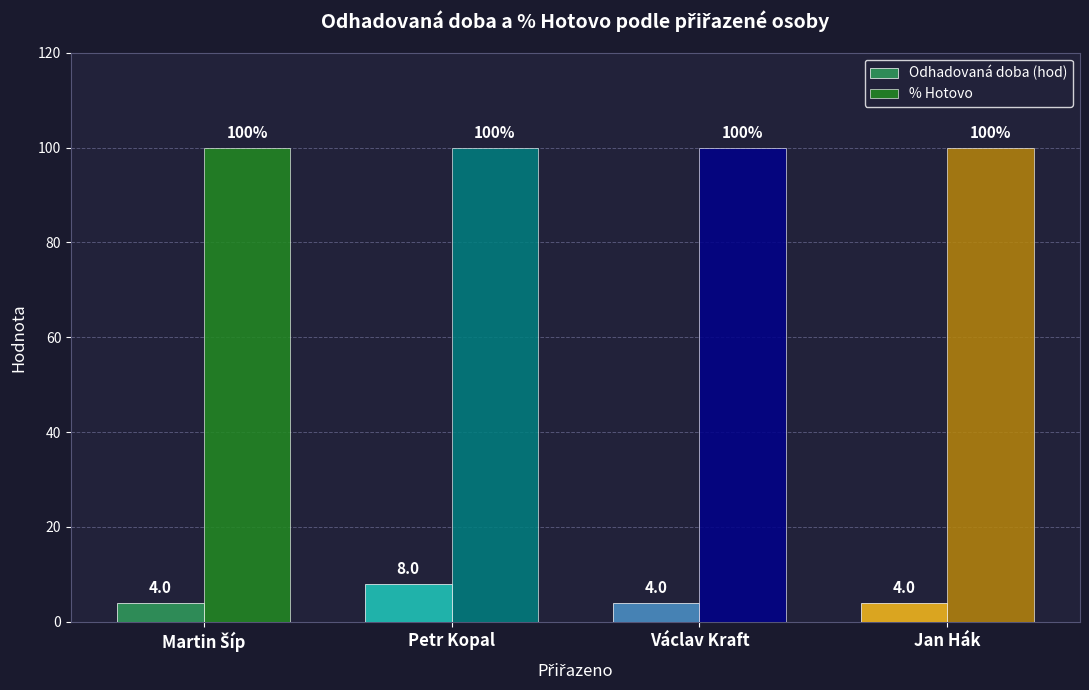

List the series in order of their overall mean, highest first.

% Hotovo, Odhadovaná doba (hod)